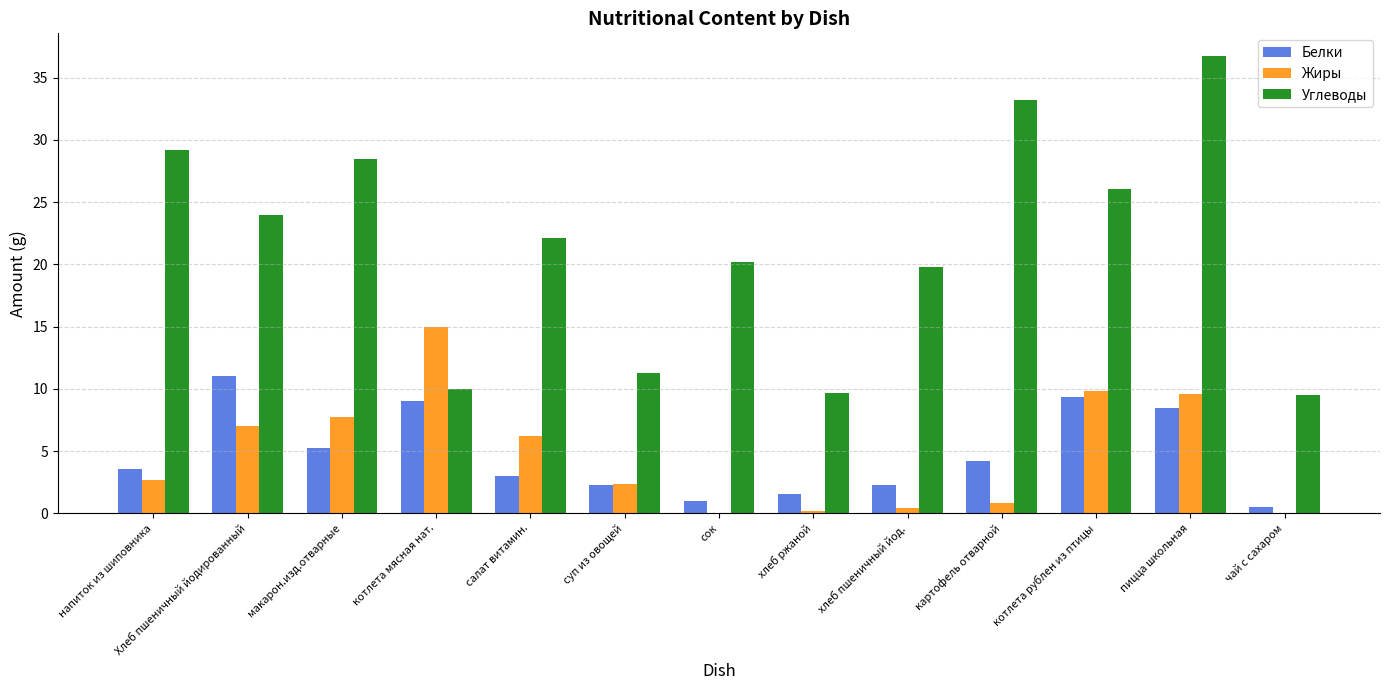

Is it true that Белки equals 13.9 at котлета мясная нат.?

False